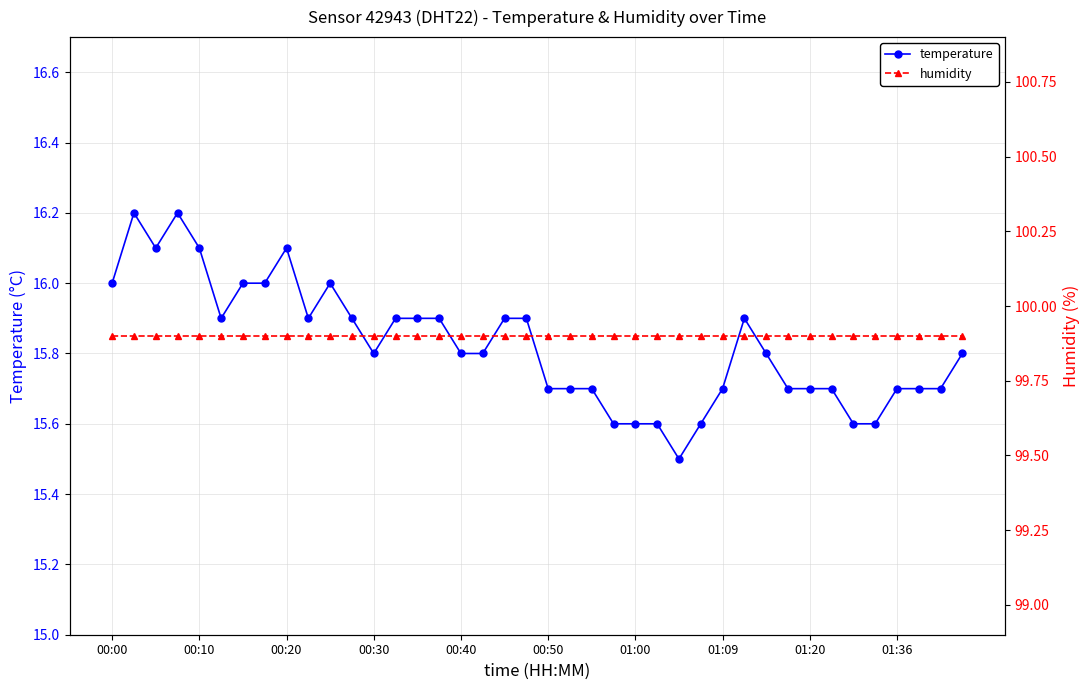

True or false: humidity has a value of 99.9 at 33.

True